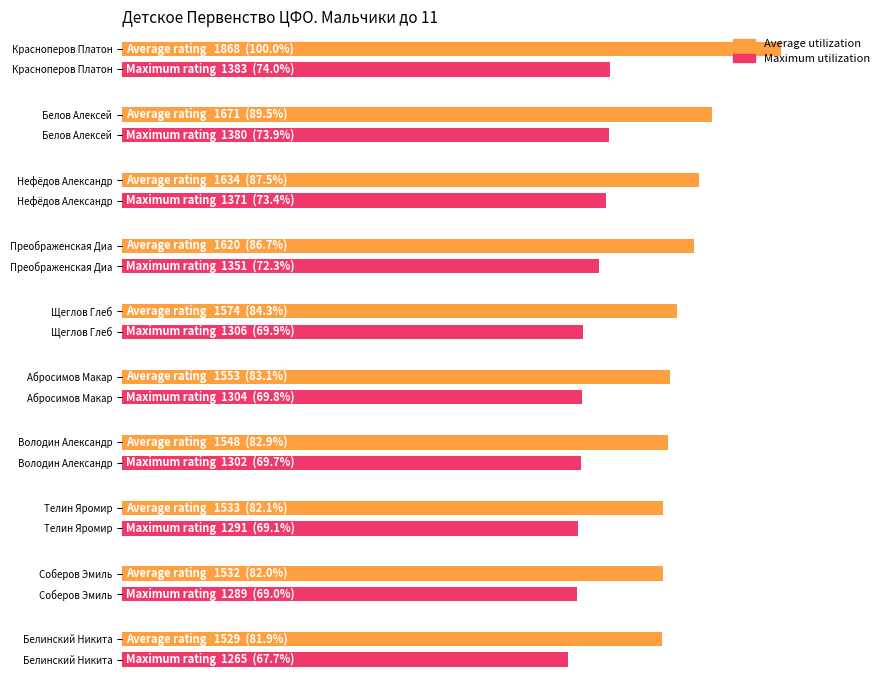

What is the value of the Average utilization bar at the 9th from the left?

1532